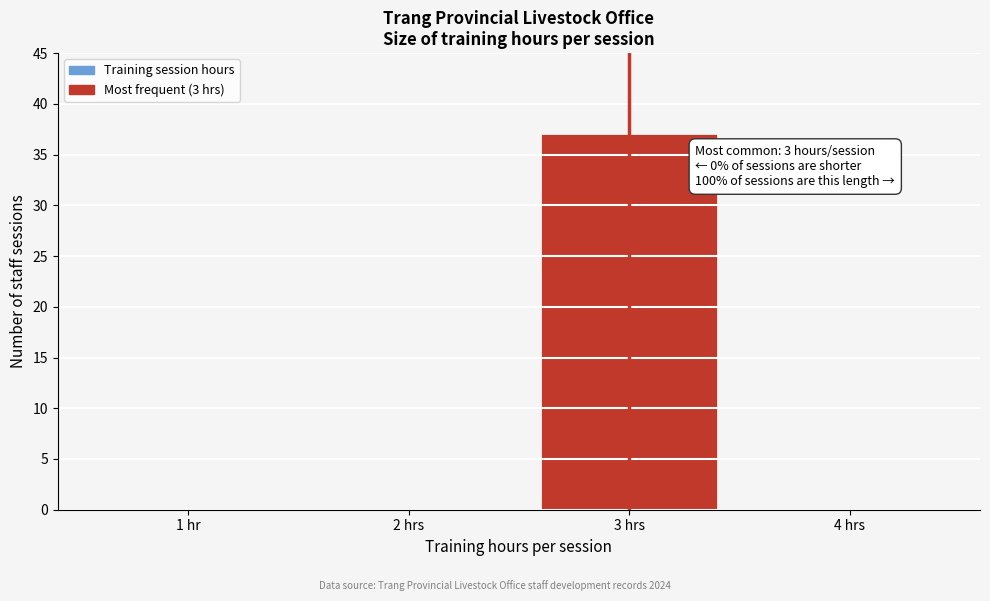

Reading left to right, list all the values displayed in this chart.

1 hr=0	2 hrs=0	3 hrs=37	4 hrs=0